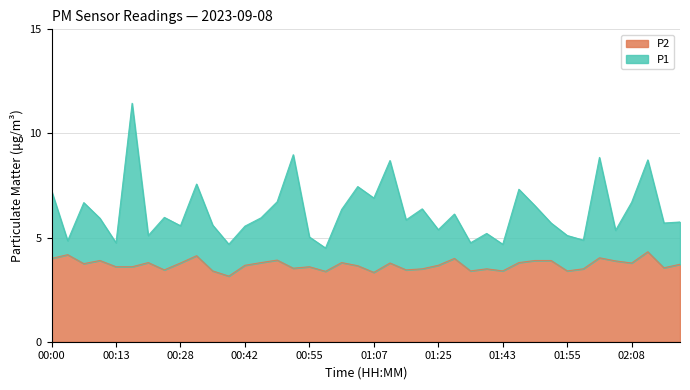

What is the sum of all P2 values?

147.9